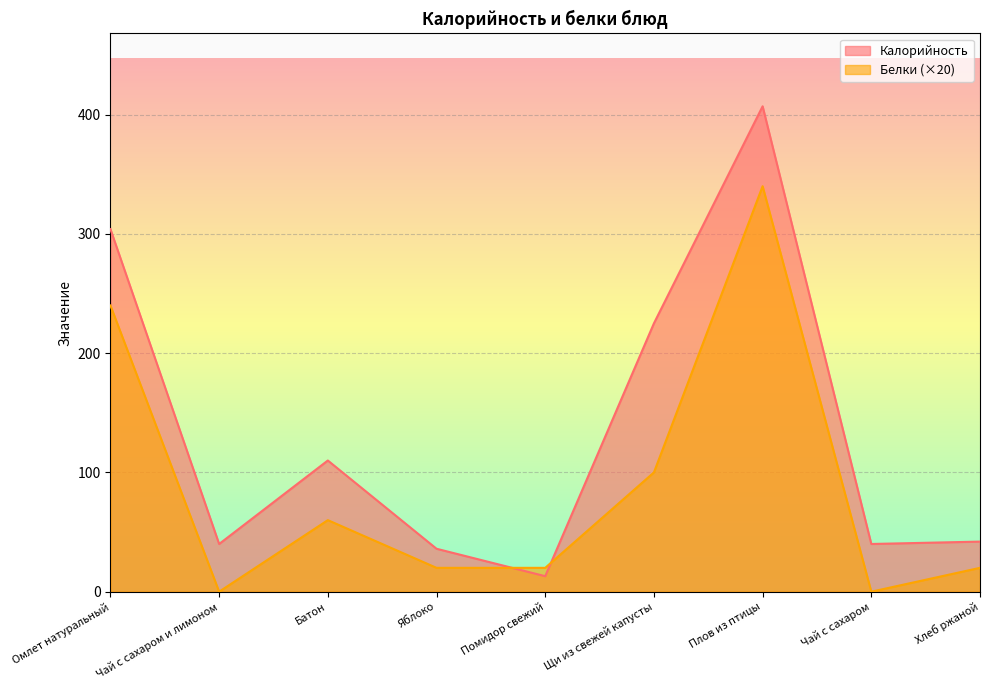

Which series changed the most between Помидор свежий and Хлеб ржаной?

Калорийность